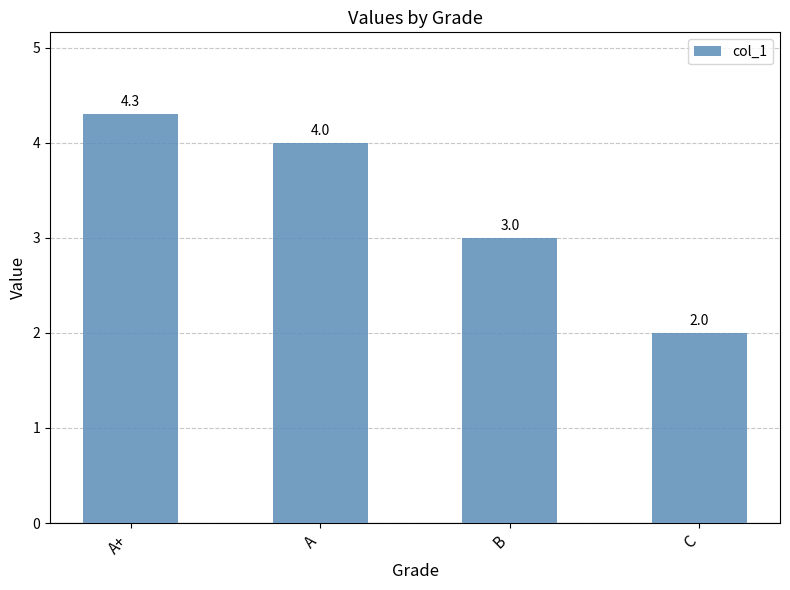

What is the difference between the maximum and minimum values?

2.3